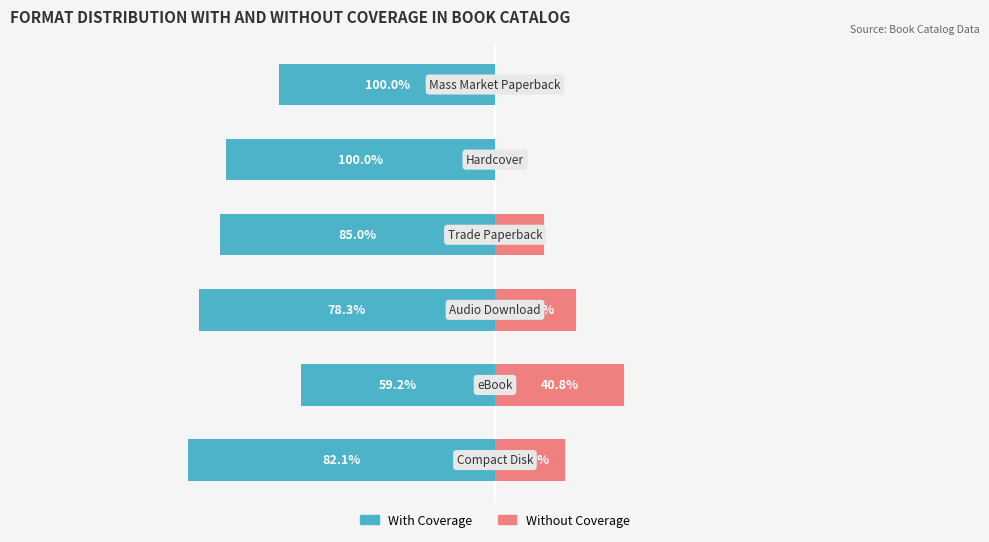

Reading left to right, transcribe all the data shown in this chart.

With Coverage: -5.7	-3.6	-5.5	-5.1	-5.0	-4.0
Without Coverage: 1.3	2.4	1.5	0.9	0.0	0.0